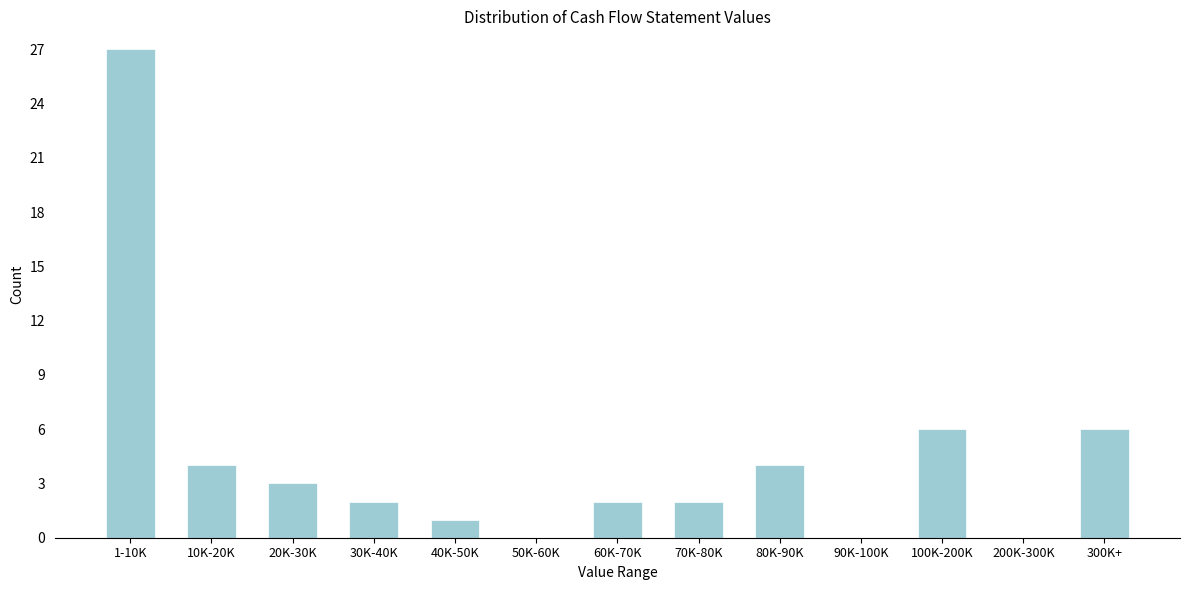

Reading left to right, transcribe all the data shown in this chart.

1-10K=27	10K-20K=4	20K-30K=3	30K-40K=2	40K-50K=1	50K-60K=0	60K-70K=2	70K-80K=2	80K-90K=4	90K-100K=0	100K-200K=6	200K-300K=0	300K+=6